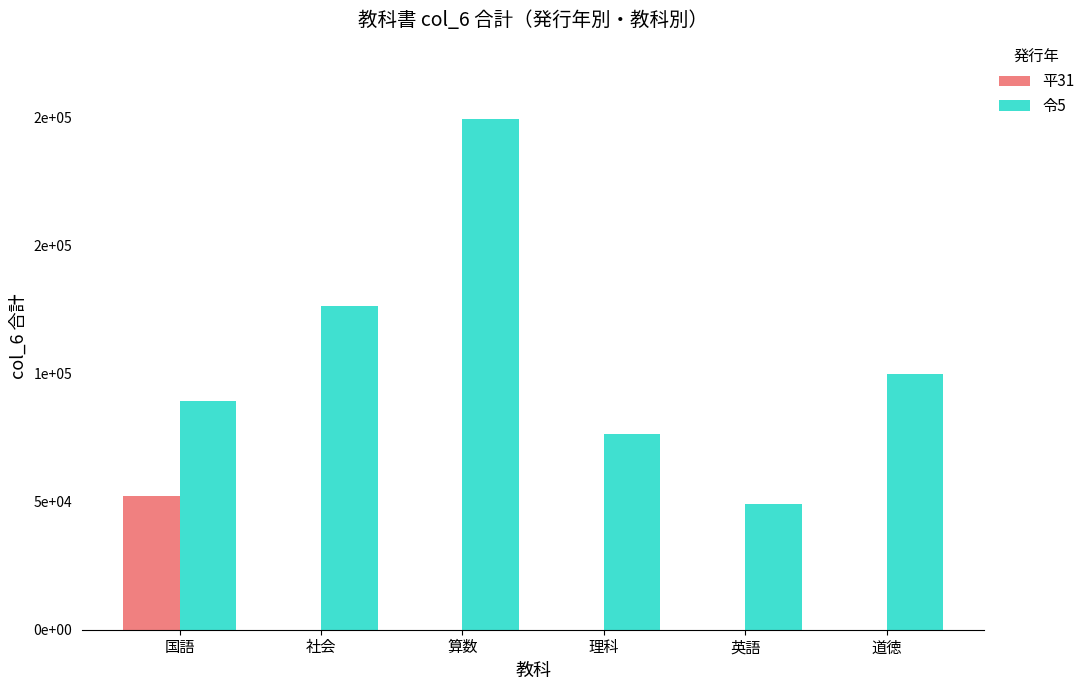

What is the total value across all series at 道徳?

99813